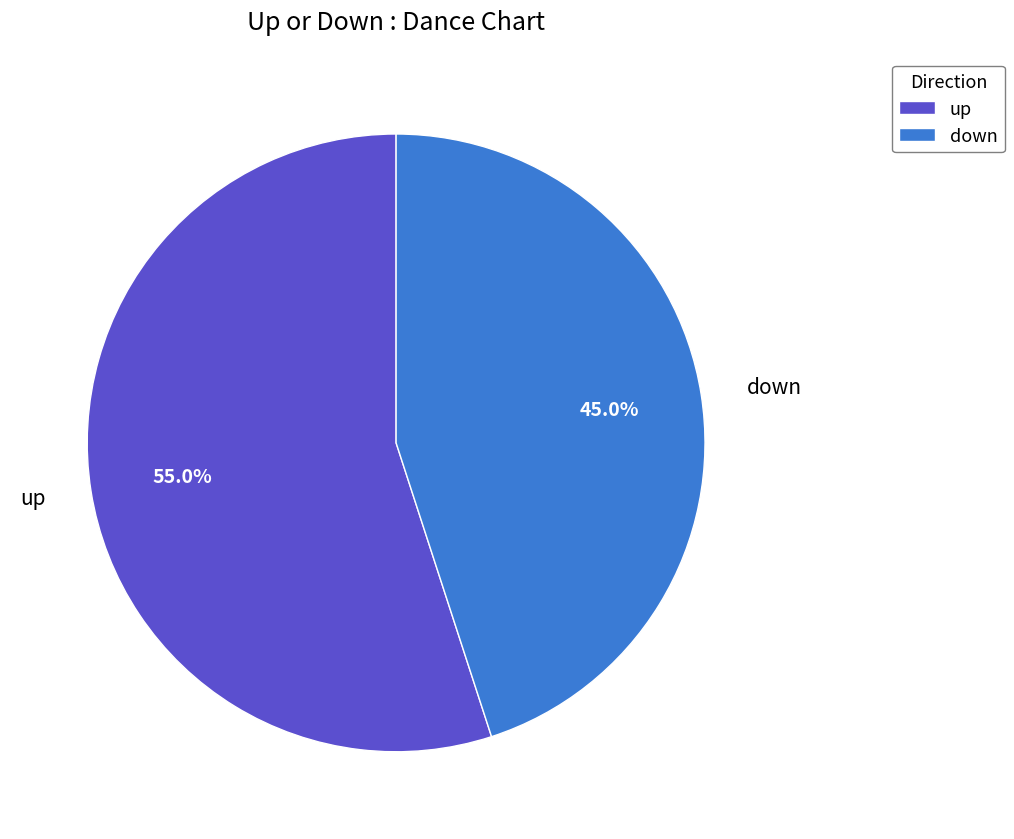

To the nearest percent, what is the difference between the largest and smallest slice percentages?

10%